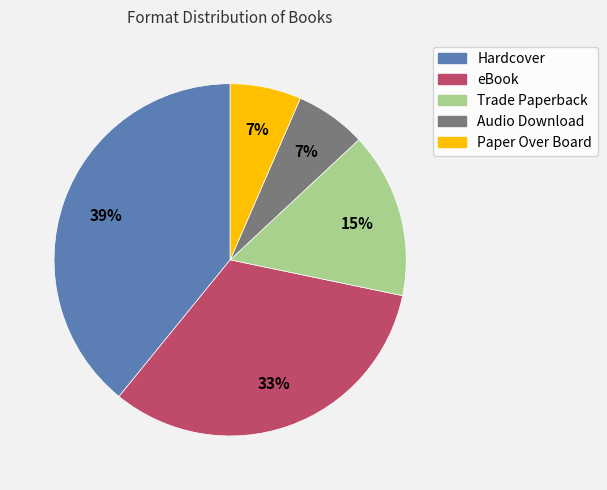

To the nearest percent, what is the average slice percentage?

20%